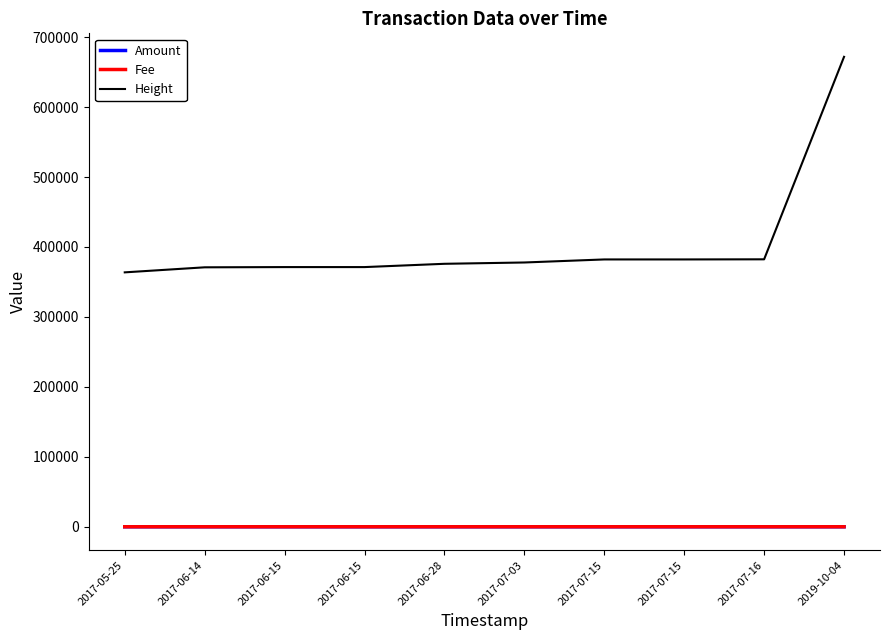

Does the chart have visible grid lines?

No